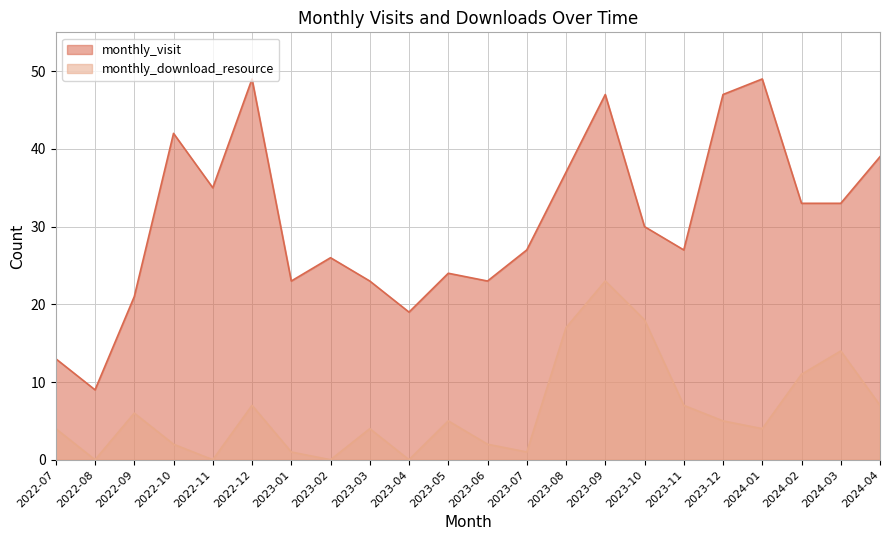

How many categories are shown in the chart?

22